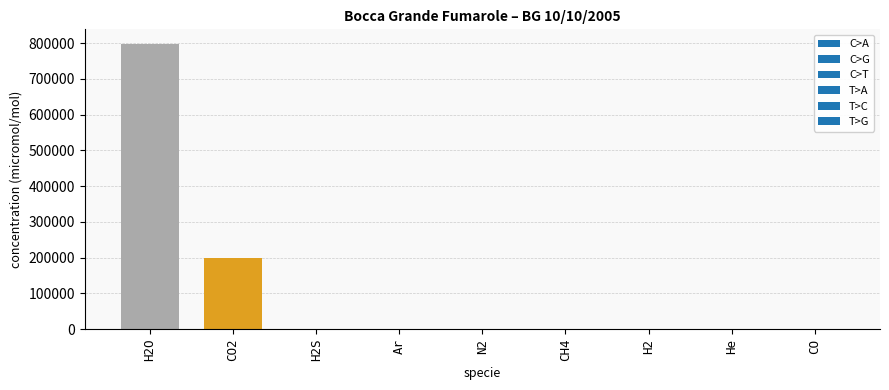

Which series has the largest range (max minus min)?

C>A